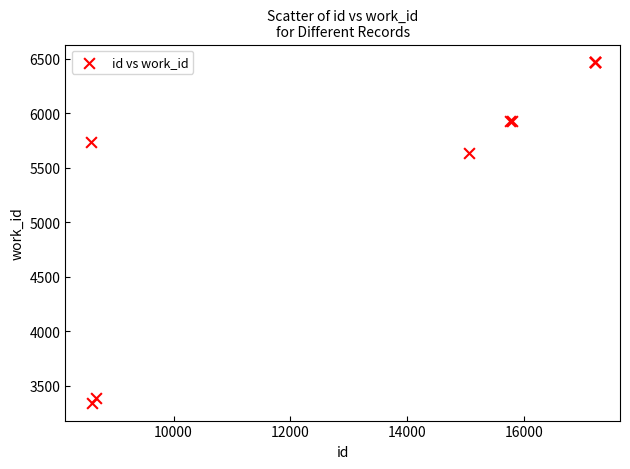

What Y value in the scatter plot is closest to 4904?

5630